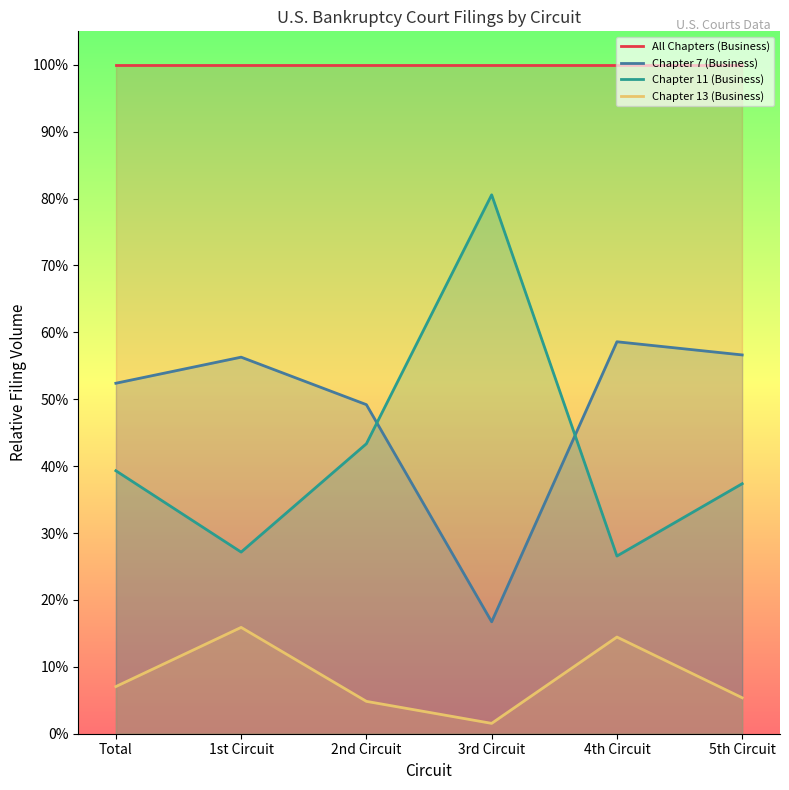

What is the spread (max minus min) of values at 4th Circuit?

0.9